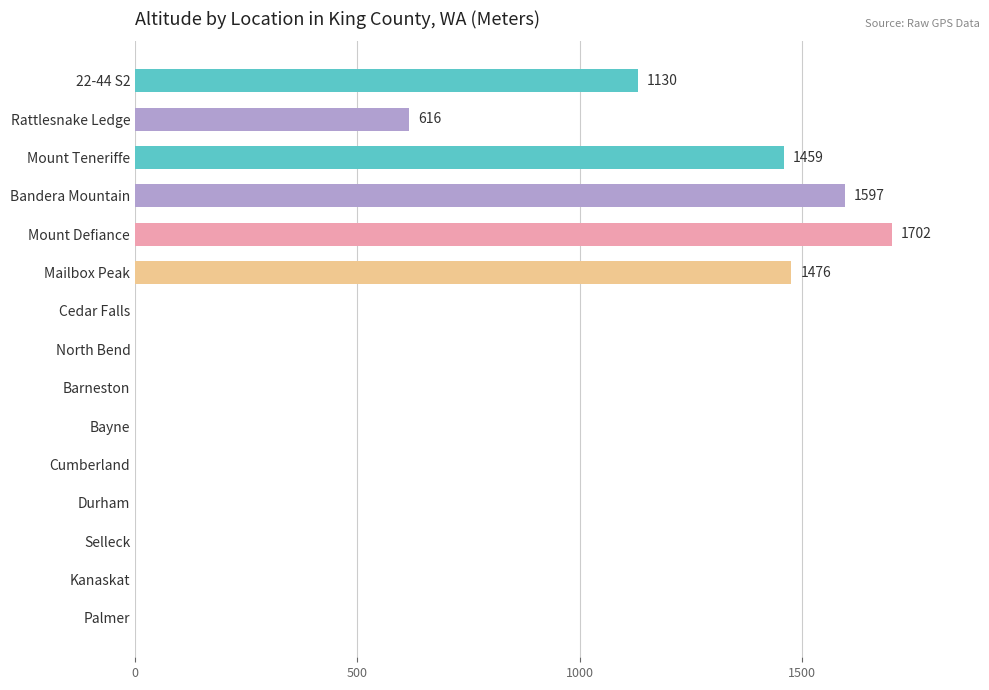

Reading bottom to top, list all the values displayed in this chart.

Palmer=0	Kanaskat=0	Selleck=0	Durham=0	Cumberland=0	Bayne=0	Barneston=0	North Bend=0	Cedar Falls=0	Mailbox Peak=1476	Mount Defiance=1702	Bandera Mountain=1597	Mount Teneriffe=1459	Rattlesnake Ledge=616	22-44 S2=1130